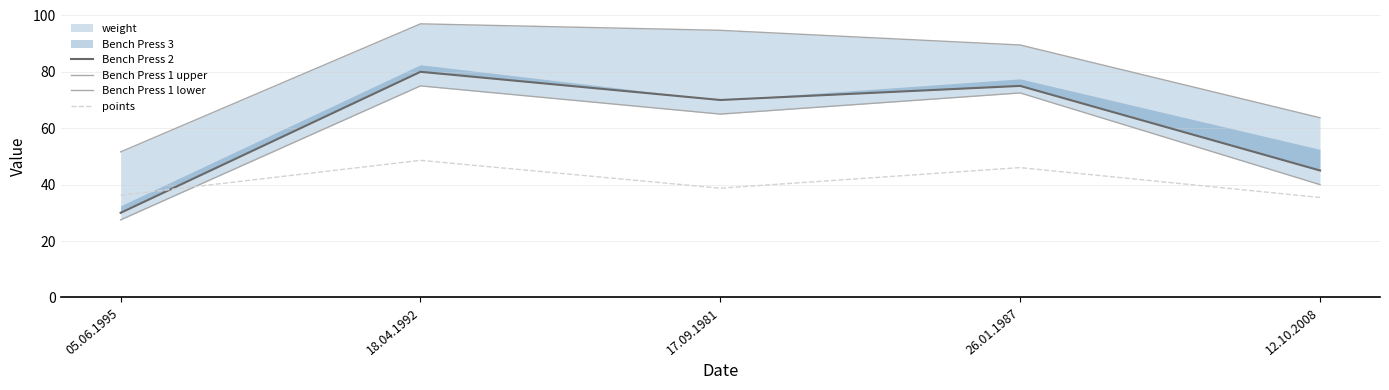

Between which two adjacent categories do Bench Press 2 and points first intersect?

05.06.1995 and 18.04.1992